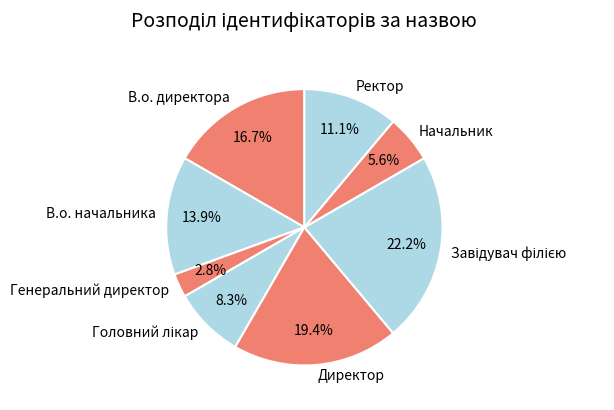

To the nearest percent, what is the difference between the largest and smallest slice percentages?

19%